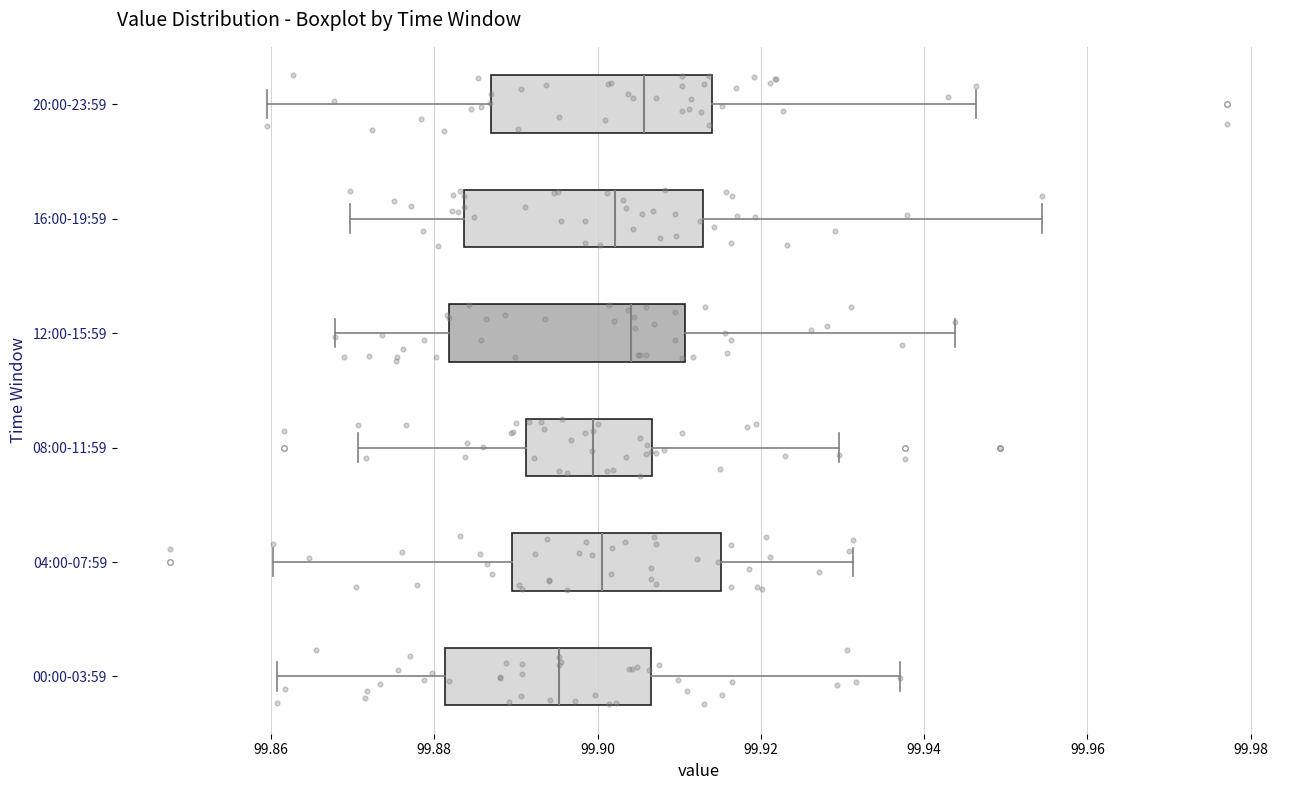

Reading bottom to top, transcribe this box plot: for each box, give where its median line is, the range the box spans, and where its two whiskers end, as read against the x-axis. The values are not printed on the chart, so give them approximately, as read against the axis.

00:00-03:59: median 99.896, box 99.882 to 99.906, whiskers 99.860 to 99.938
04:00-07:59: median 99.900, box 99.890 to 99.916, whiskers 99.860 to 99.932
08:00-11:59: median 99.900, box 99.892 to 99.906, whiskers 99.870 to 99.930
12:00-15:59: median 99.904, box 99.882 to 99.910, whiskers 99.868 to 99.944
16:00-19:59: median 99.902, box 99.884 to 99.912, whiskers 99.870 to 99.954
20:00-23:59: median 99.906, box 99.886 to 99.914, whiskers 99.860 to 99.946